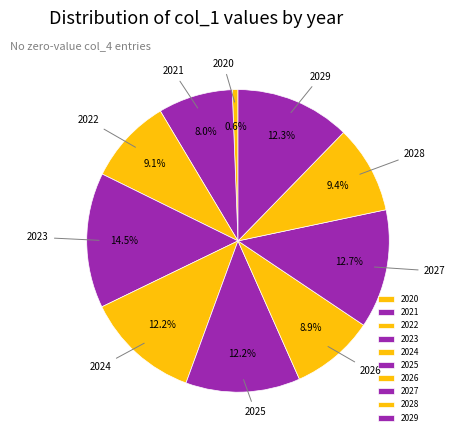

To the nearest percent, what portion does 2020 represent?

1%